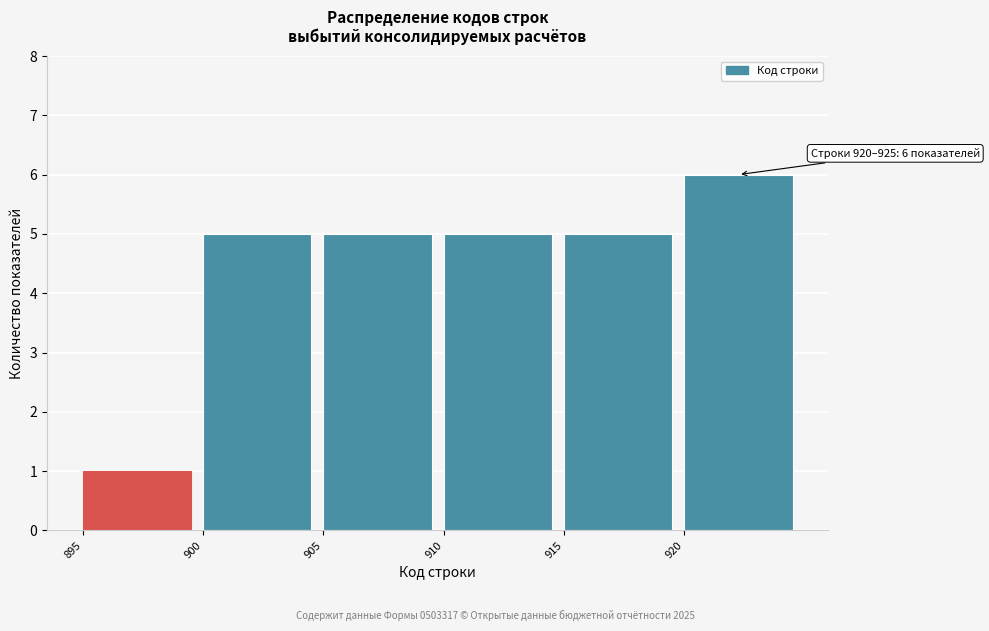

Over which range of the x-axis is the bar tallest?

920 to 925